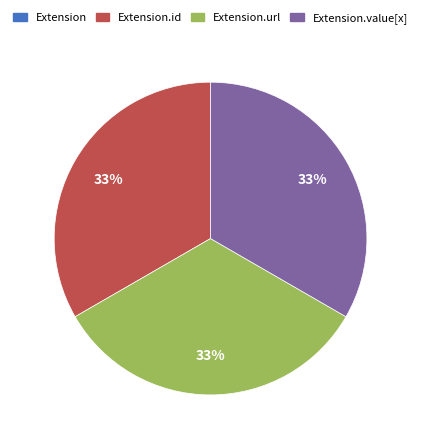

Does any single category account for the majority?

No